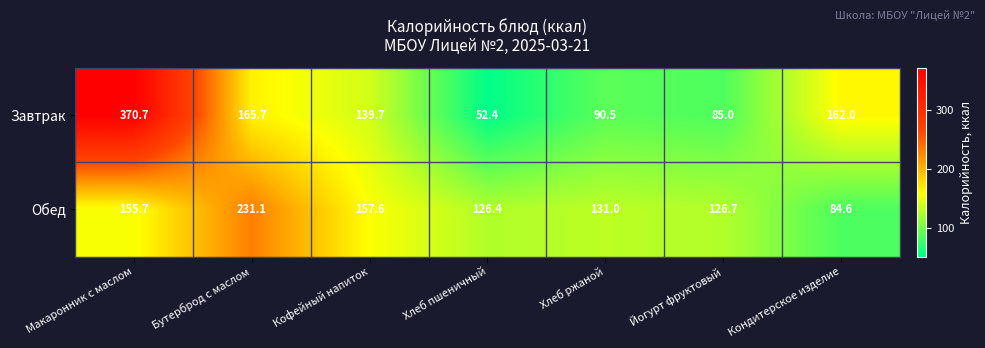

Where is Завтрак nearest to the value 211?

Бутерброд с маслом